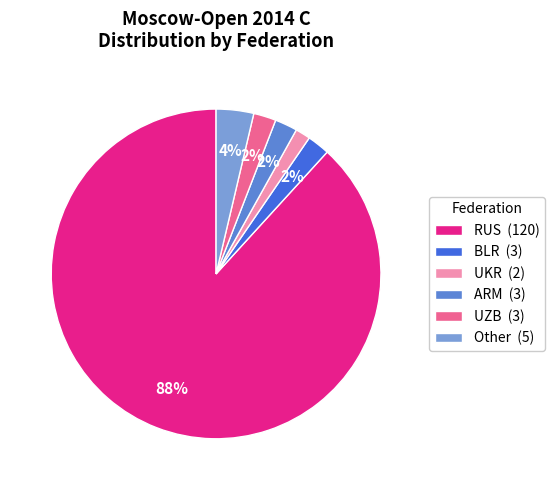

Which category has the biggest portion of the pie?

RUS